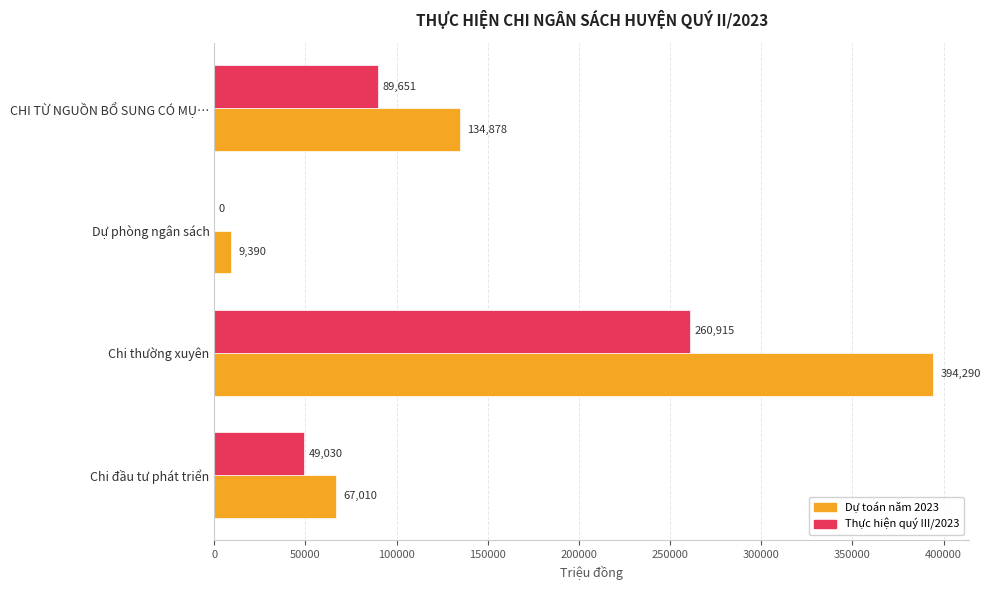

True or false: Thực hiện quý III/2023 has a value of 140007 at CHI TỪ NGUỒN BỔ SUNG CÓ MỤ….

False